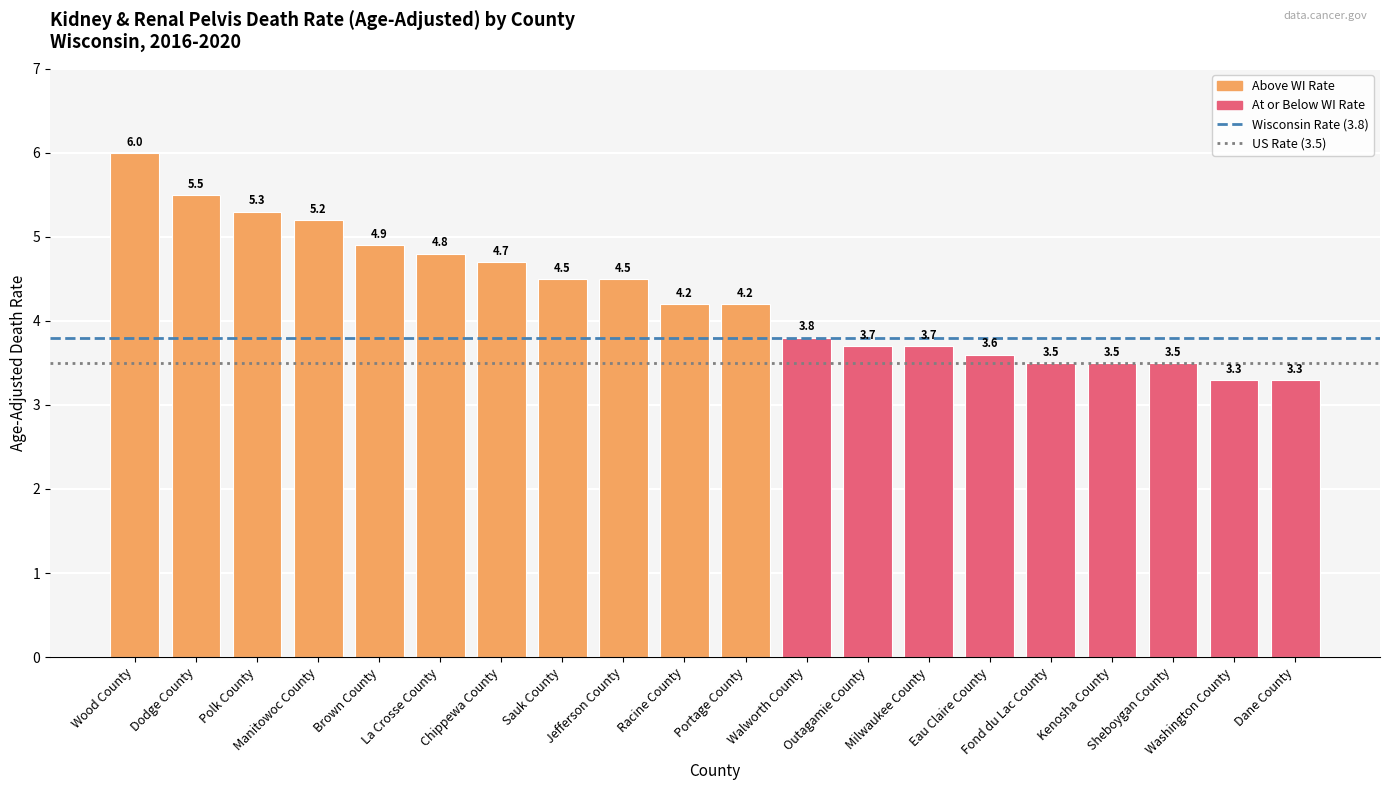

What position from the right is Sauk County?

13